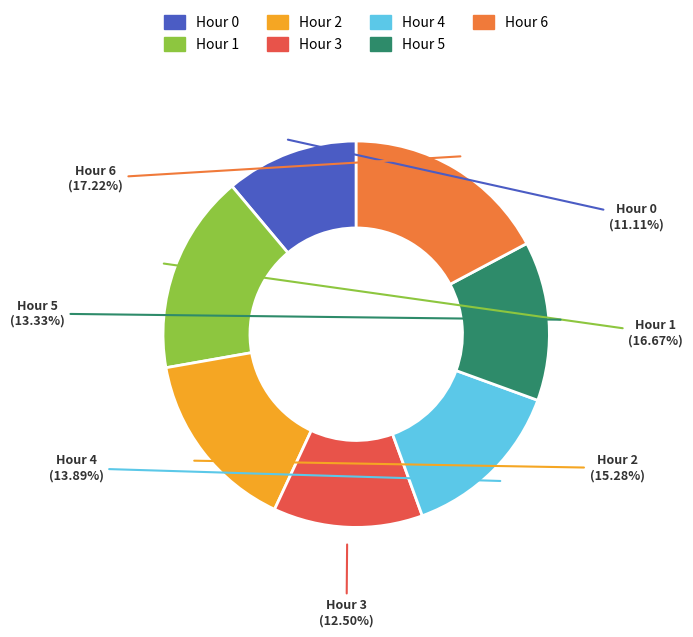

Rank the categories by value from lowest to highest.

Hour 0, Hour 3, Hour 5, Hour 4, Hour 2, Hour 1, Hour 6